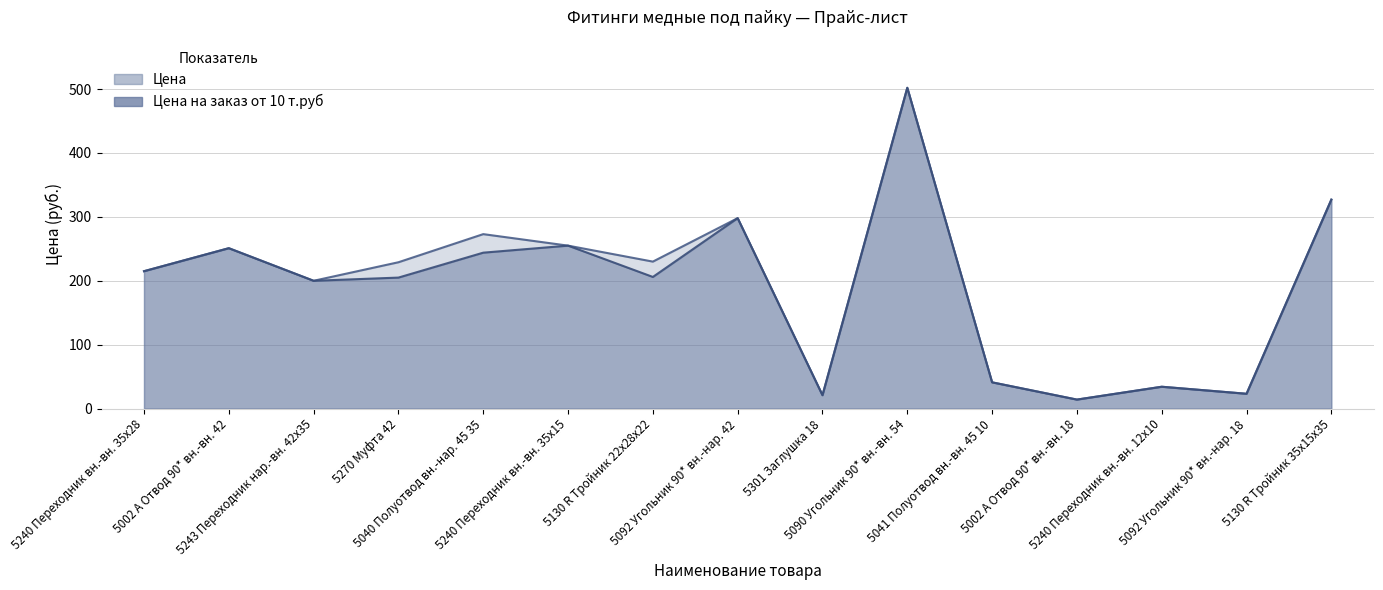

Is it true that Цена equals 486.1 at 5040 Полуотвод вн.-нар. 45 35?

False